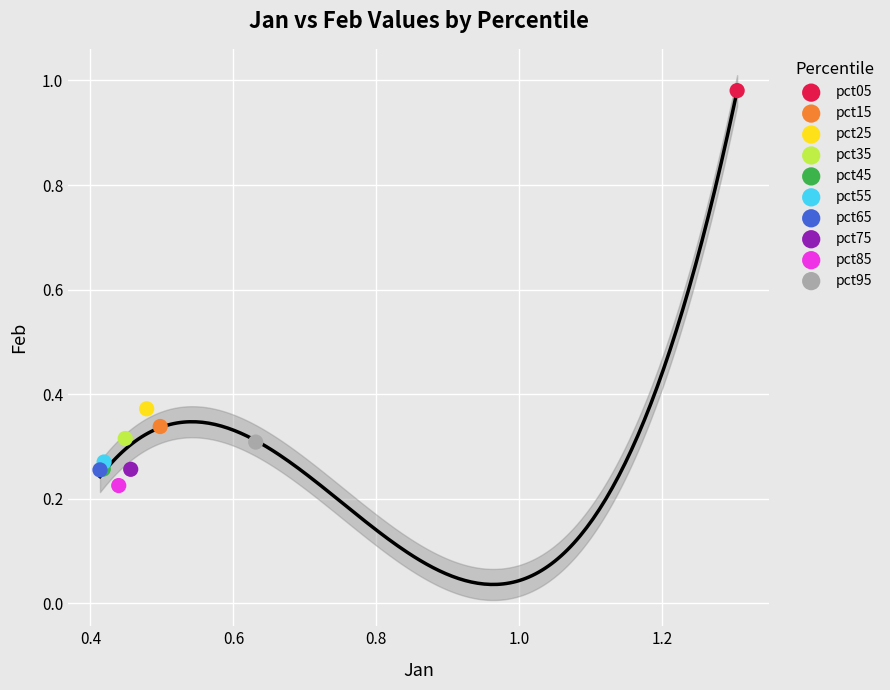

Which series contains the highest Y value?

pct05